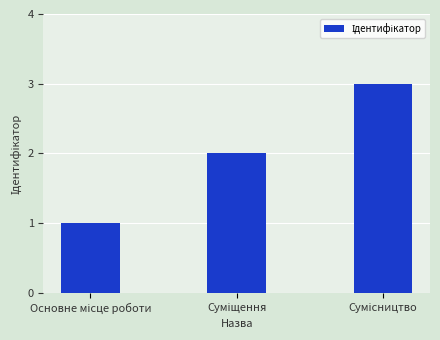

Reading left to right, list all the values displayed in this chart.

1	2	3